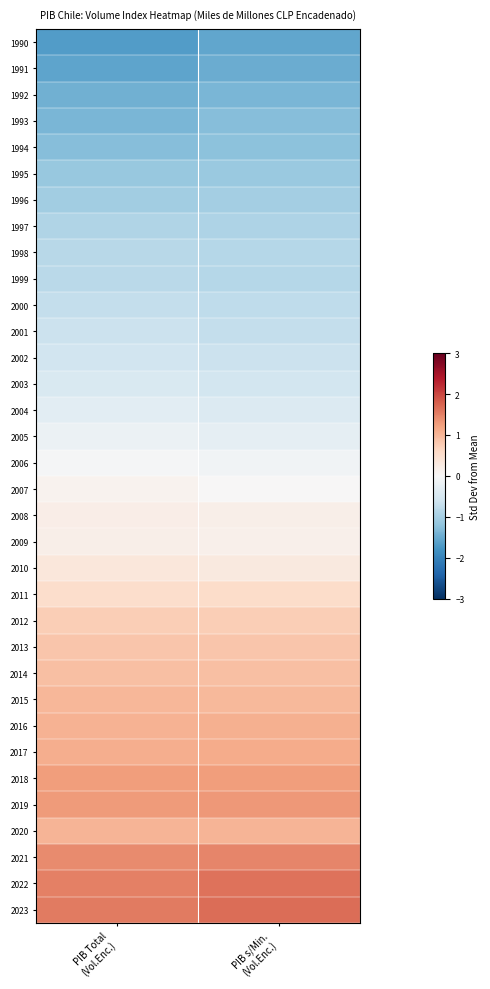

What is the difference between the highest and lowest values at PIB s/Min.
(Vol.Enc.)?

3.2